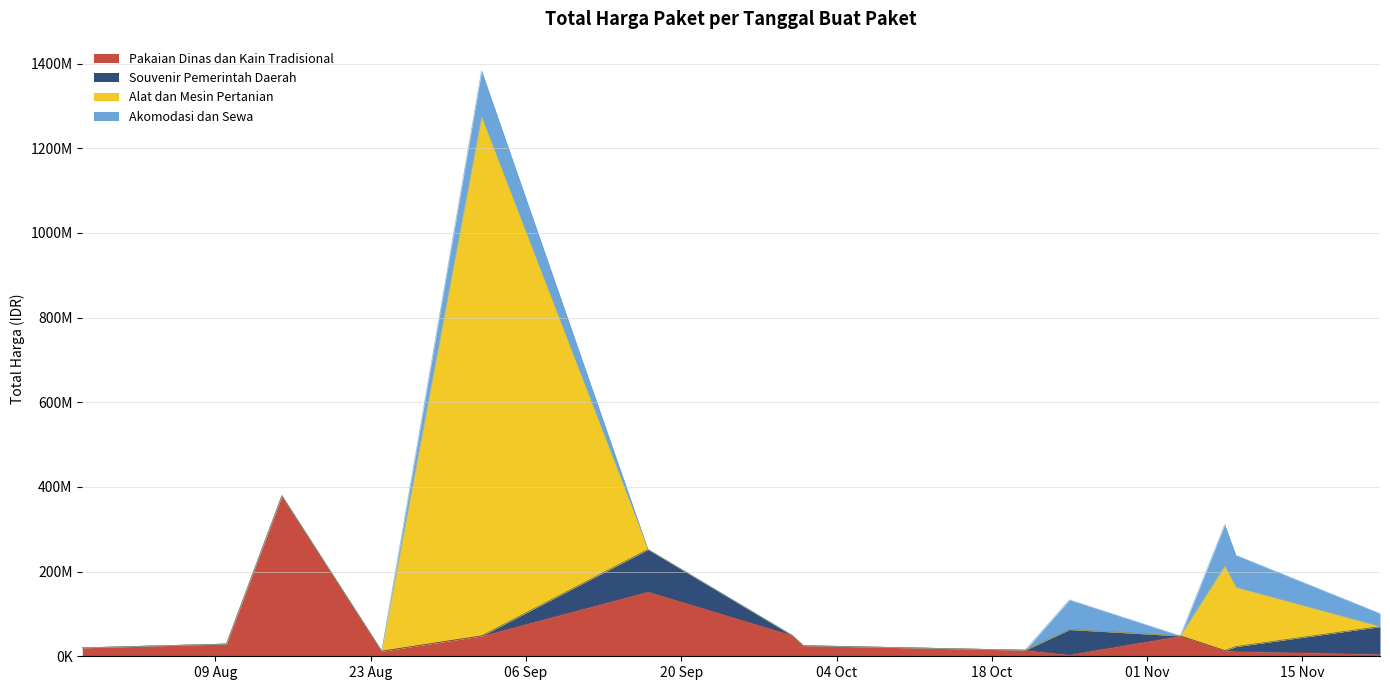

The value of Akomodasi dan Sewa at 2022-10-21 is 0. True or false?

True